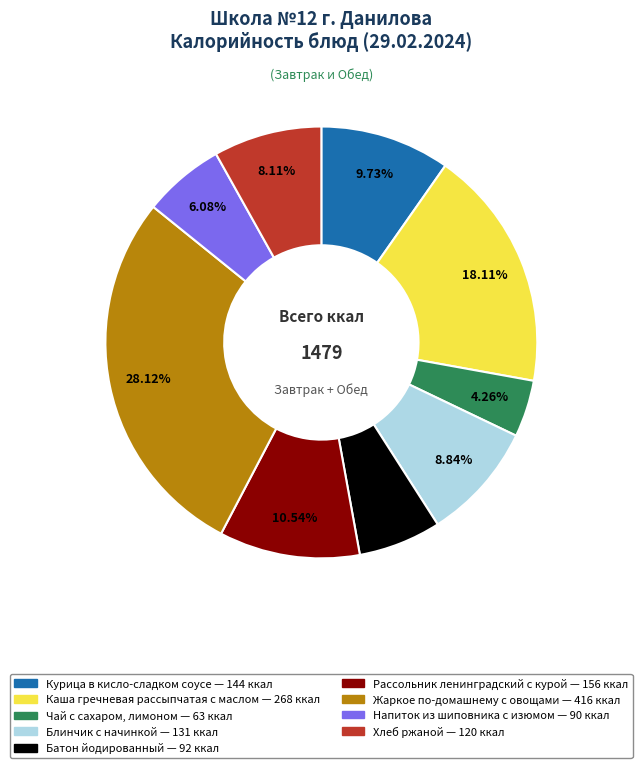

To the nearest percent, what percentage of the pie is Рассольник ленинградский с курой?

11%